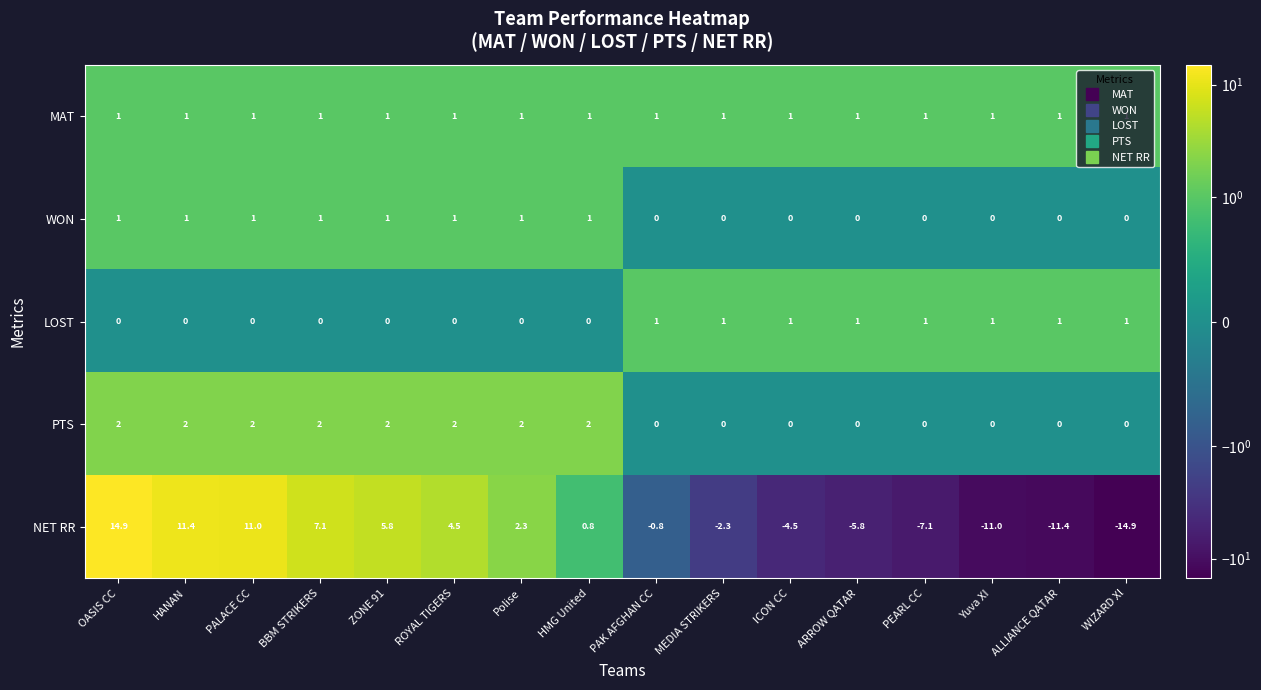

What is the difference between the highest and lowest values at PEARL CC?

8.1